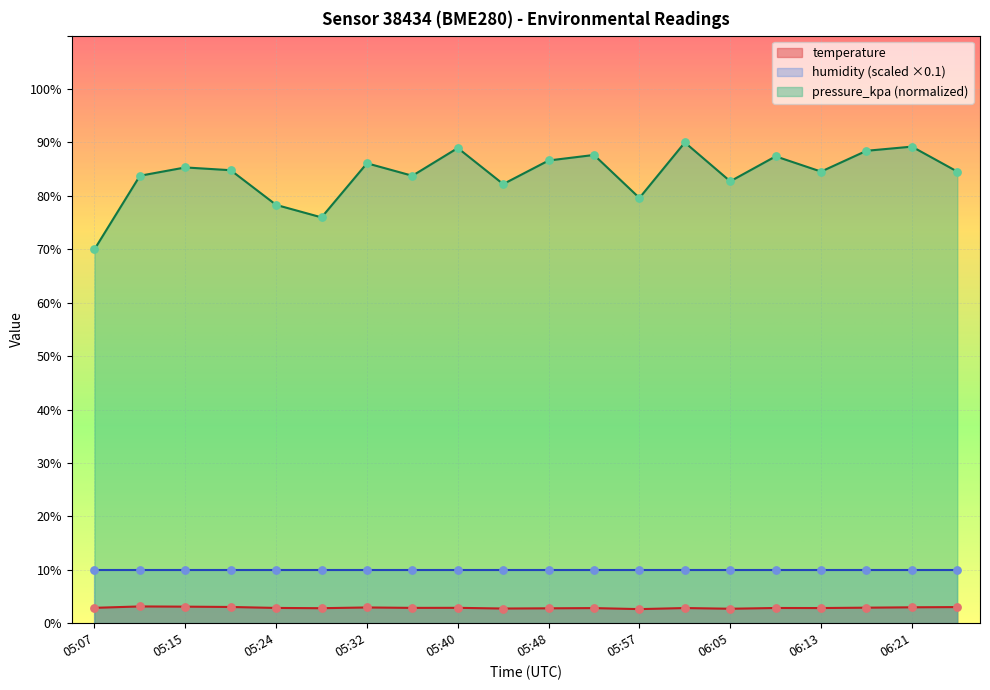

The temperature series shows 2.9 at 05:24. True or false?

True